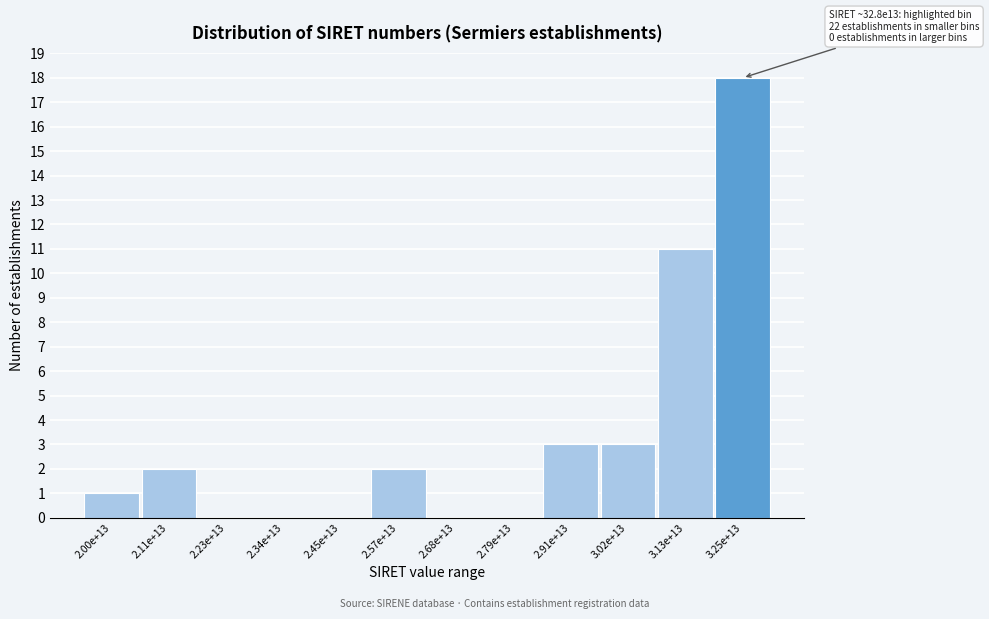

Reading left to right, transcribe all the data shown in this chart.

2.00e+13=1	2.11e+13=2	2.23e+13=0	2.34e+13=0	2.45e+13=0	2.57e+13=2	2.68e+13=0	2.79e+13=0	2.91e+13=3	3.02e+13=3	3.13e+13=11	3.25e+13=18